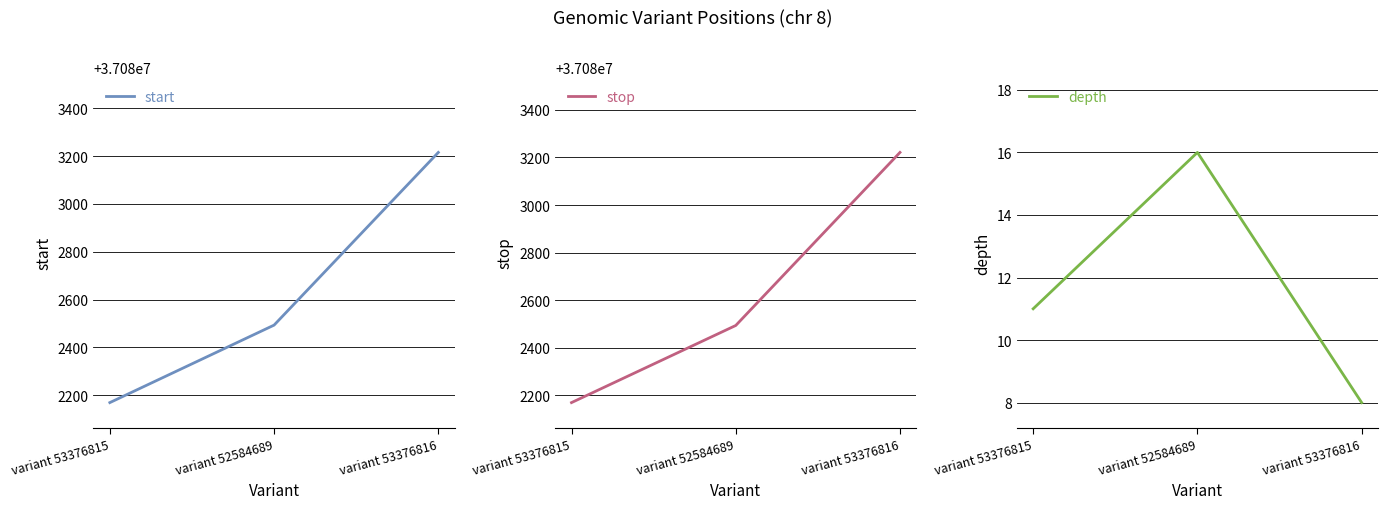

What is the sum of the start values at variant 53376815 and variant 53376816?

74165384